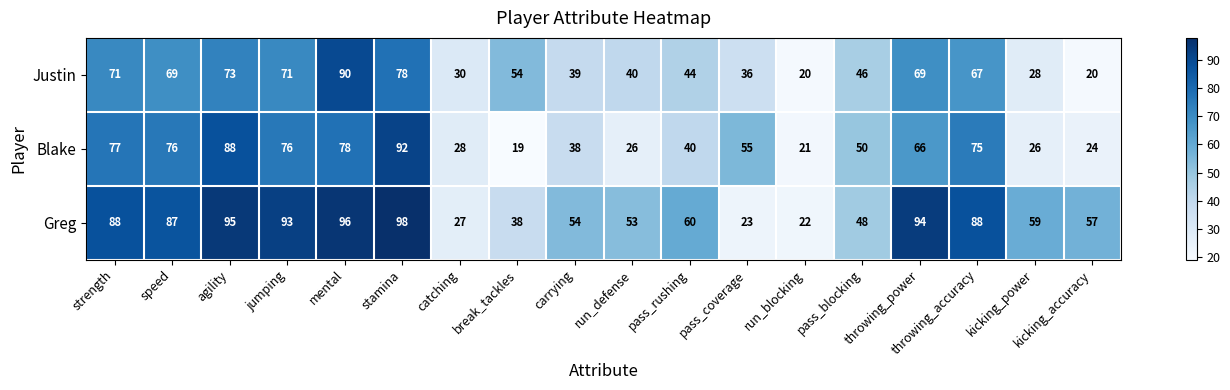

Between run_defense and pass_blocking, which series saw the biggest shift?

Blake